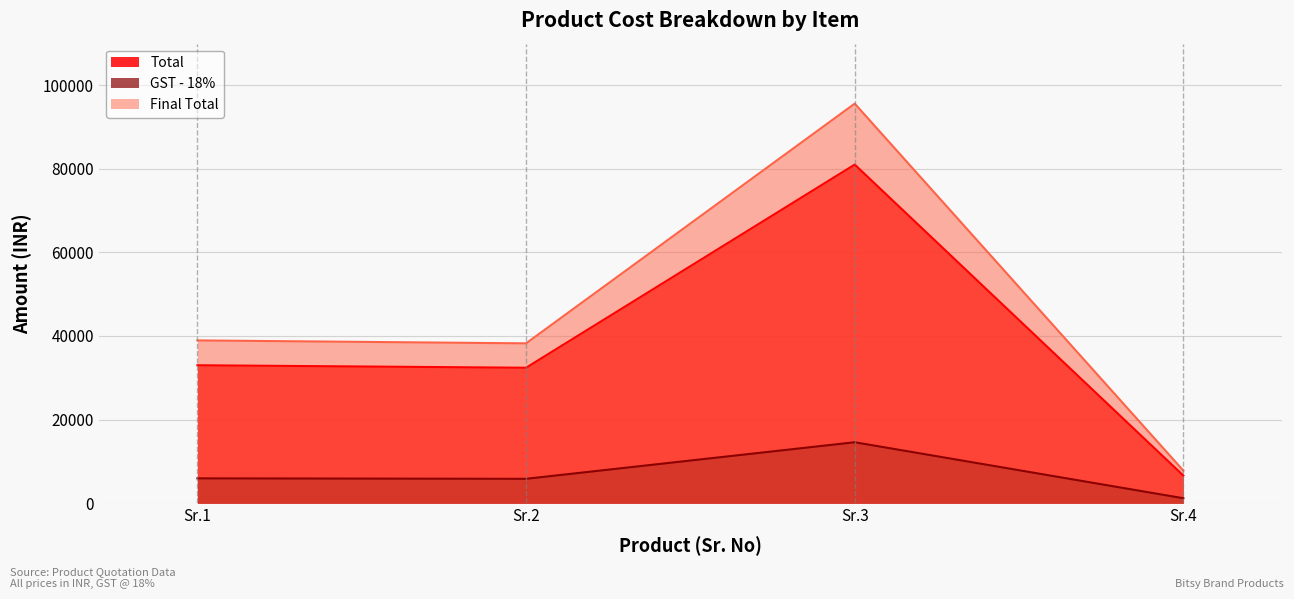

What is the highest value of the Final Total series?

95580